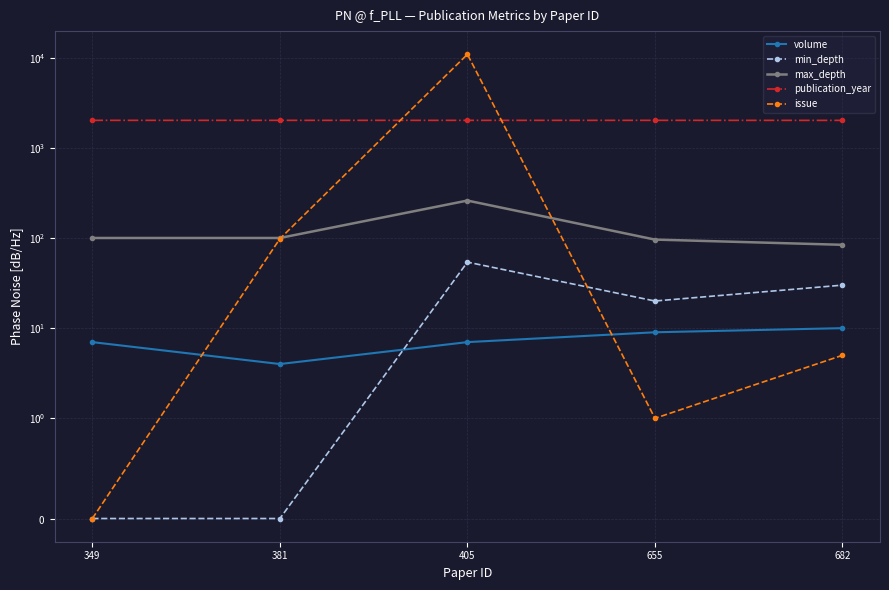

What is the spread (max minus min) of values at 405?

10879